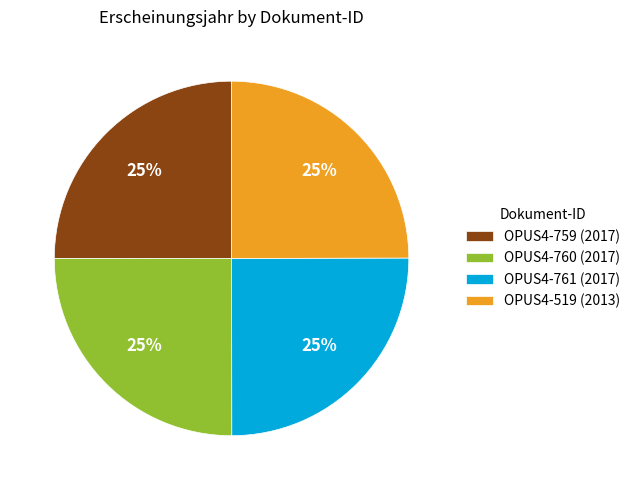

Does any single category account for the majority?

No